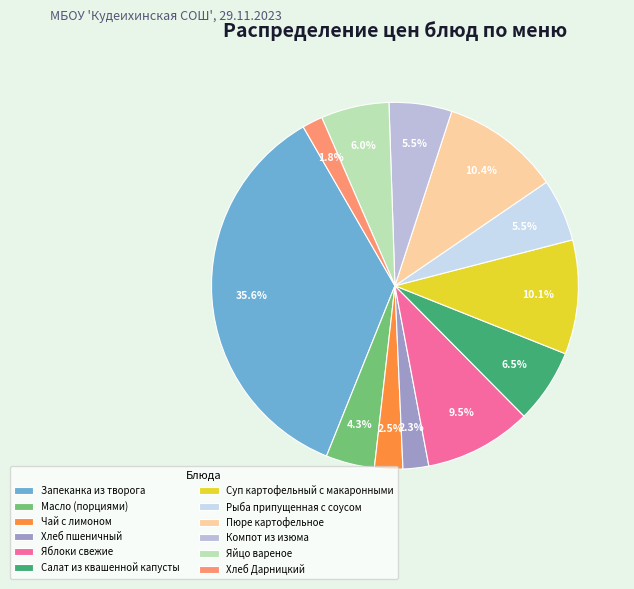

Does any single category account for the majority?

No